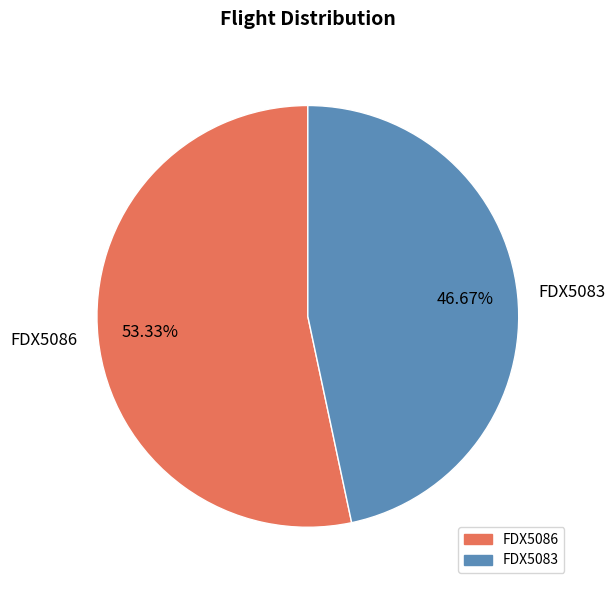

To the nearest percent, what is the combined percentage of FDX5086 and FDX5083?

100%